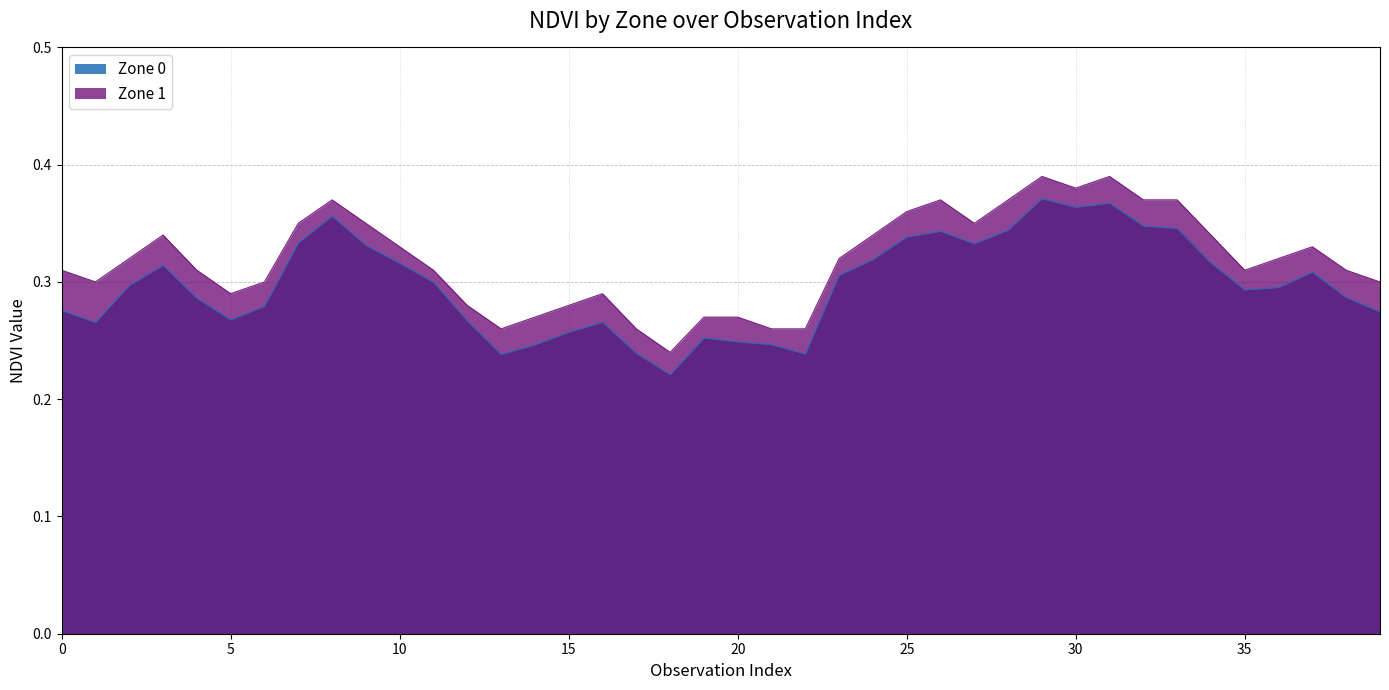

How many lines are shown in the chart?

2